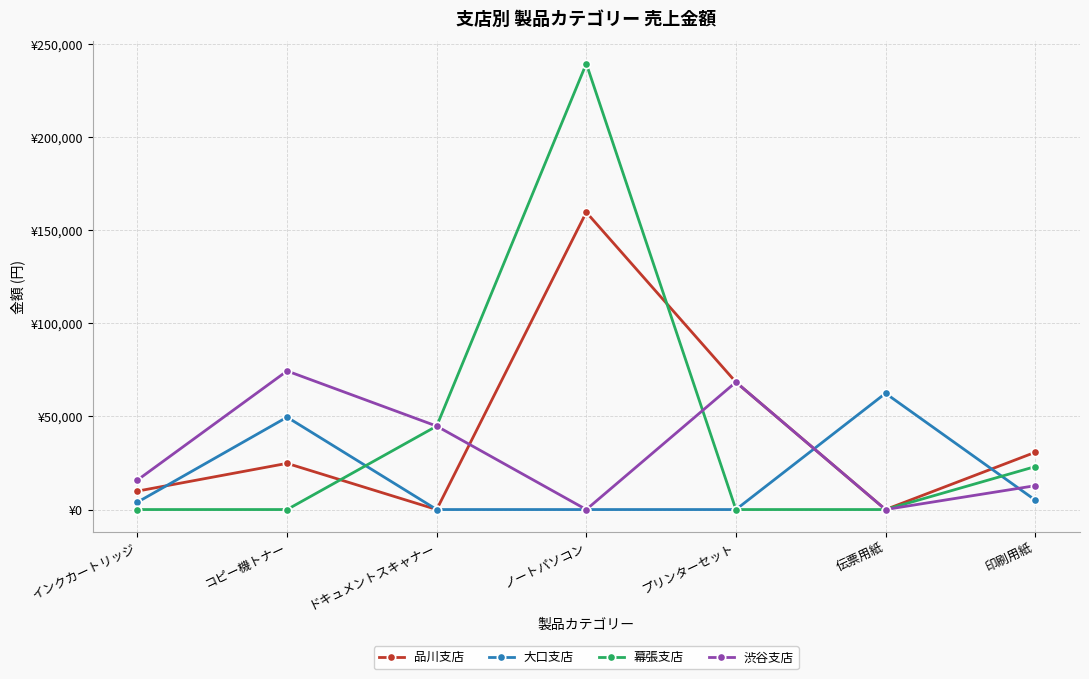

What is the maximum value shown in the chart?

239400